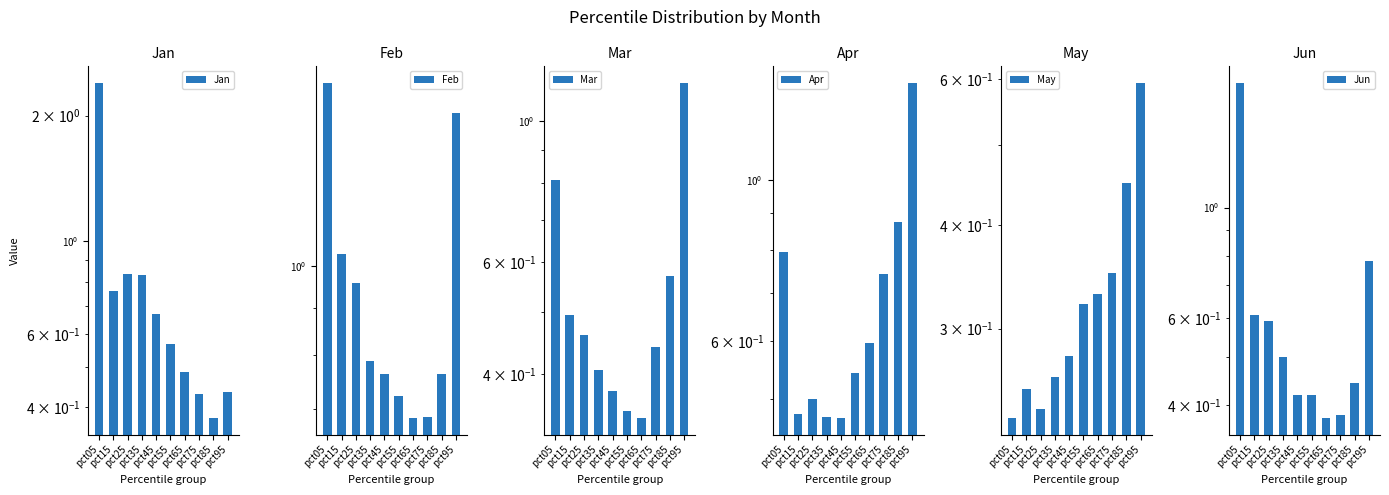

Which series has the largest range (max minus min)?

Jan